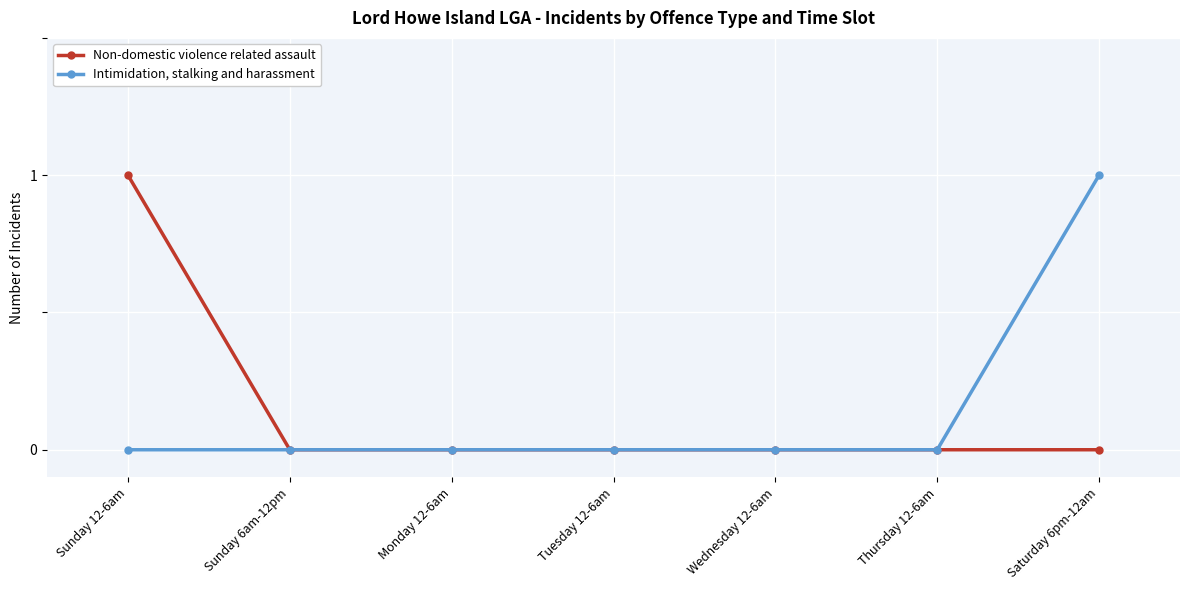

What is the label of the 4th point from the left?

Tuesday 12-6am